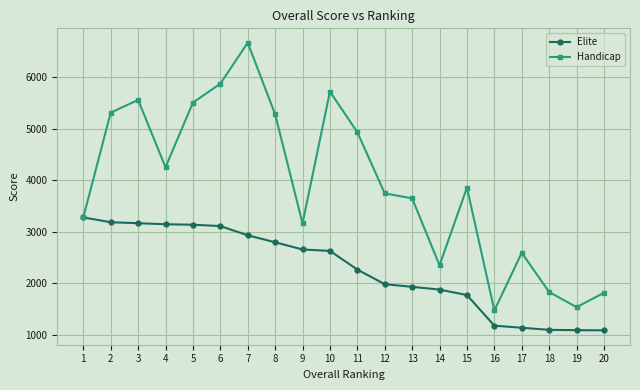

Where does the Elite series first go above 2629?

1